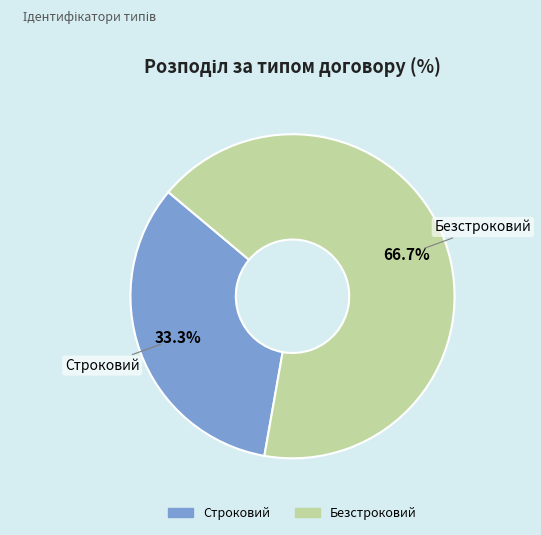

Does any single category account for the majority?

Yes